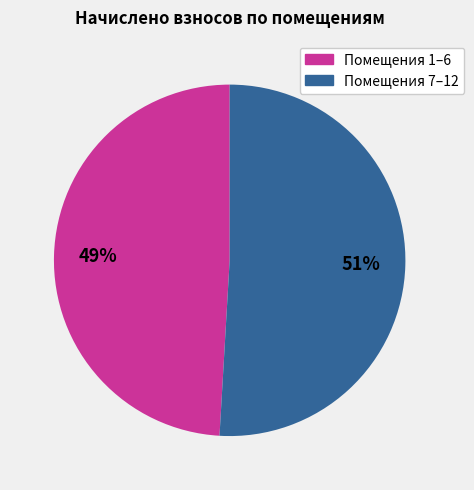

Do Помещения 1–6 and Помещения 7–12 together represent more than half of the pie?

Yes